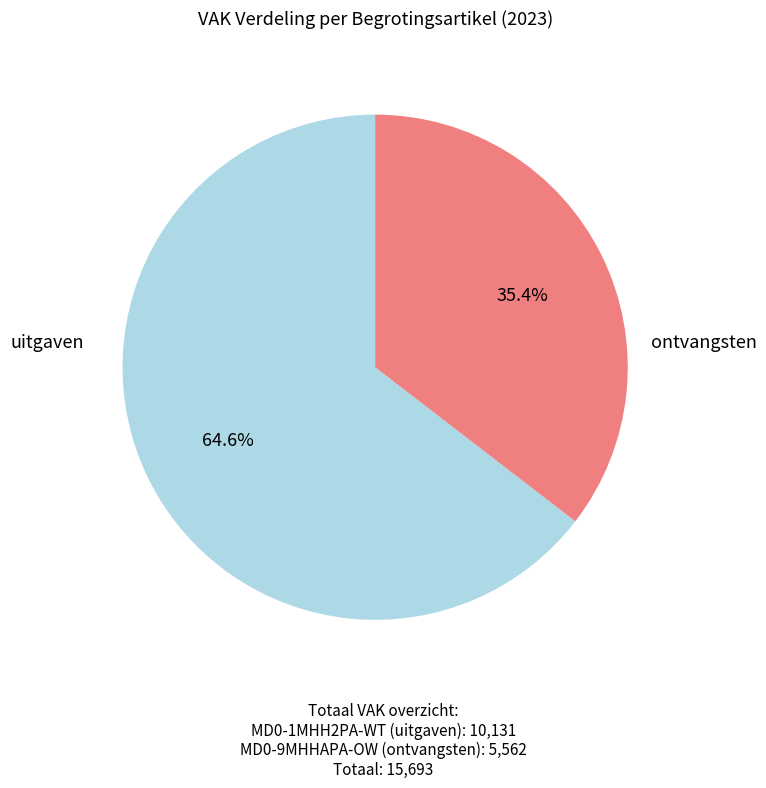

Is there any slice that represents more than half of the pie?

Yes